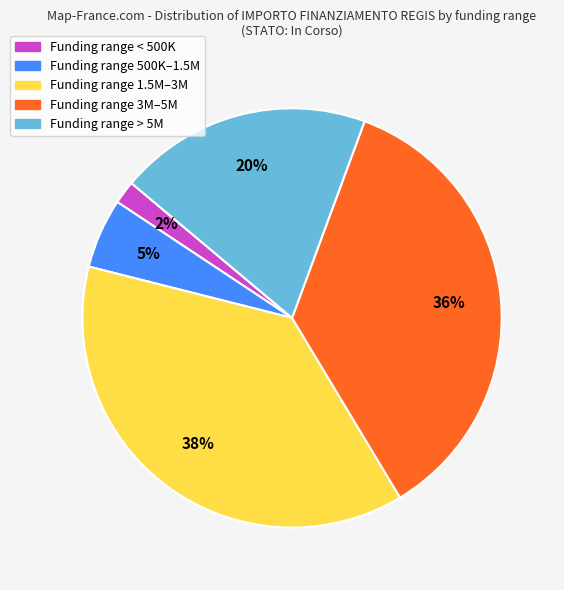

To the nearest percent, what is the difference between the largest and smallest slice percentages?

36%